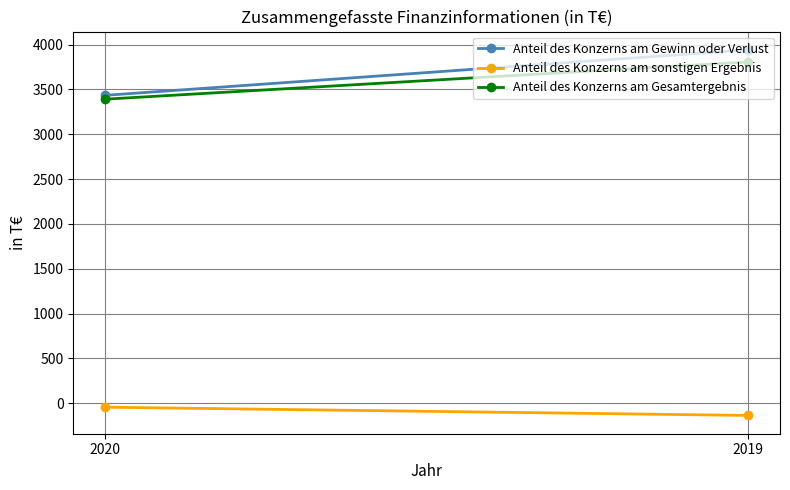

At which category is the sum across all series the highest?

2019